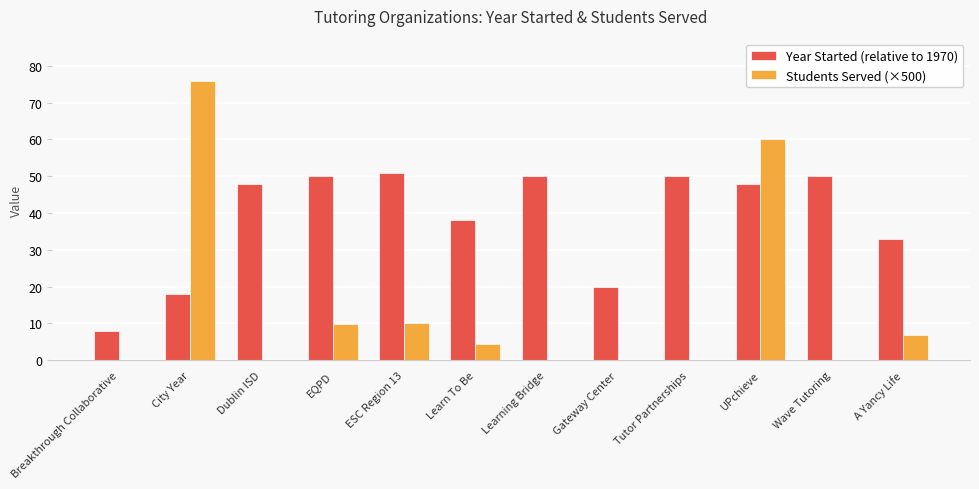

How many groups of bars are there?

12